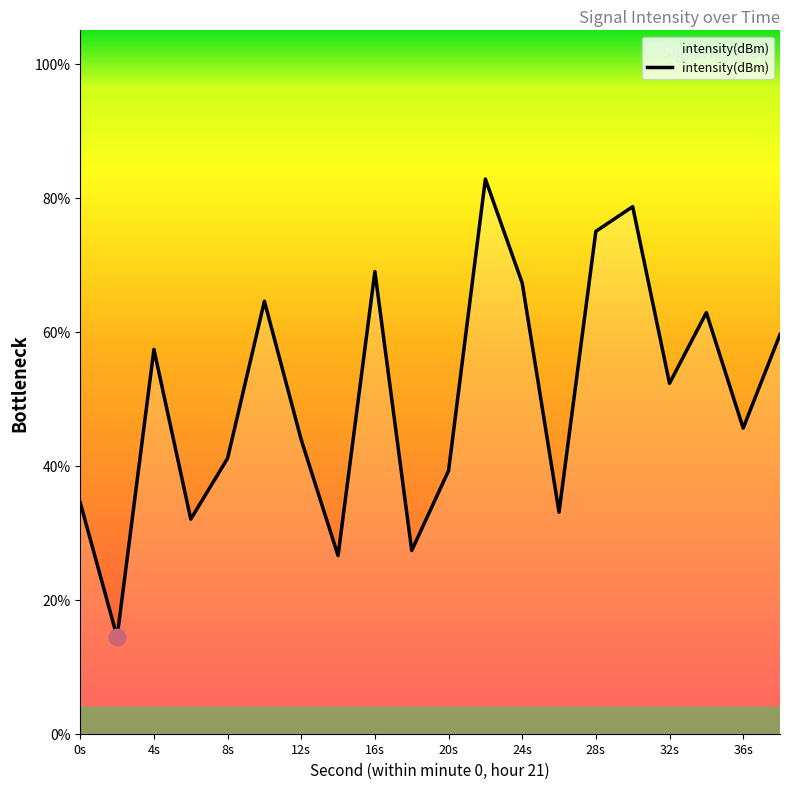

What is the maximum value shown in the chart?

82.8